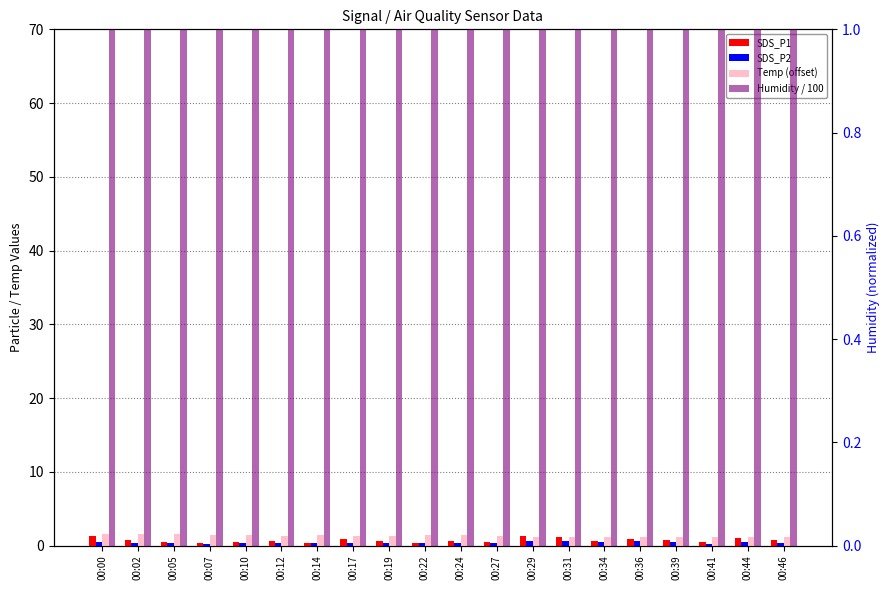

What is the difference between the Temp (offset) values at 00:36 and 00:07?

0.3